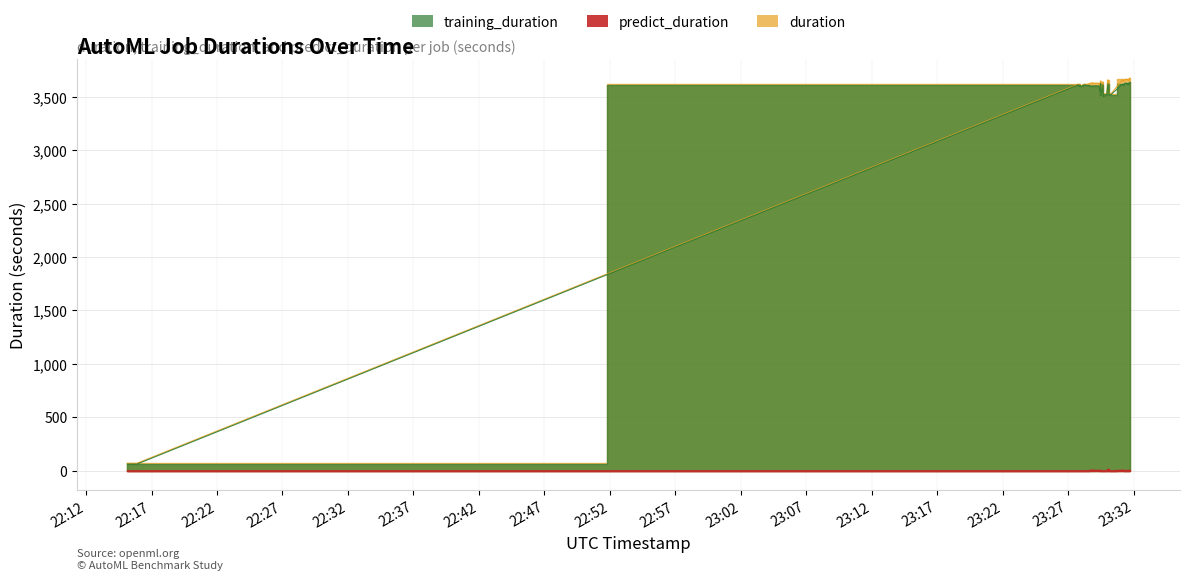

The duration series shows 3636.6 at 2021-11-18T23:29:41. True or false?

True